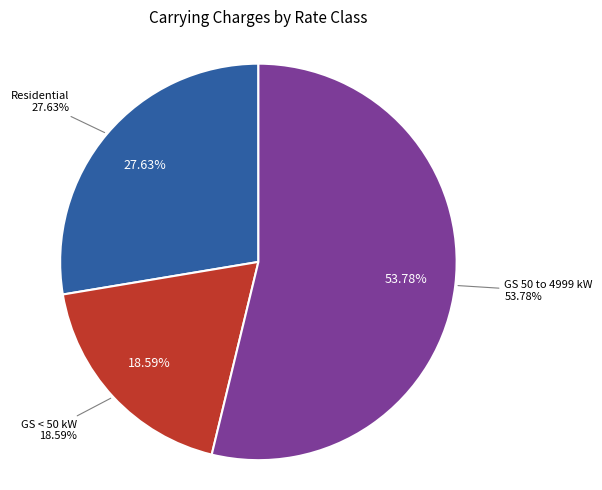

What is the largest slice in the pie chart?

GS 50 to 4999 kW